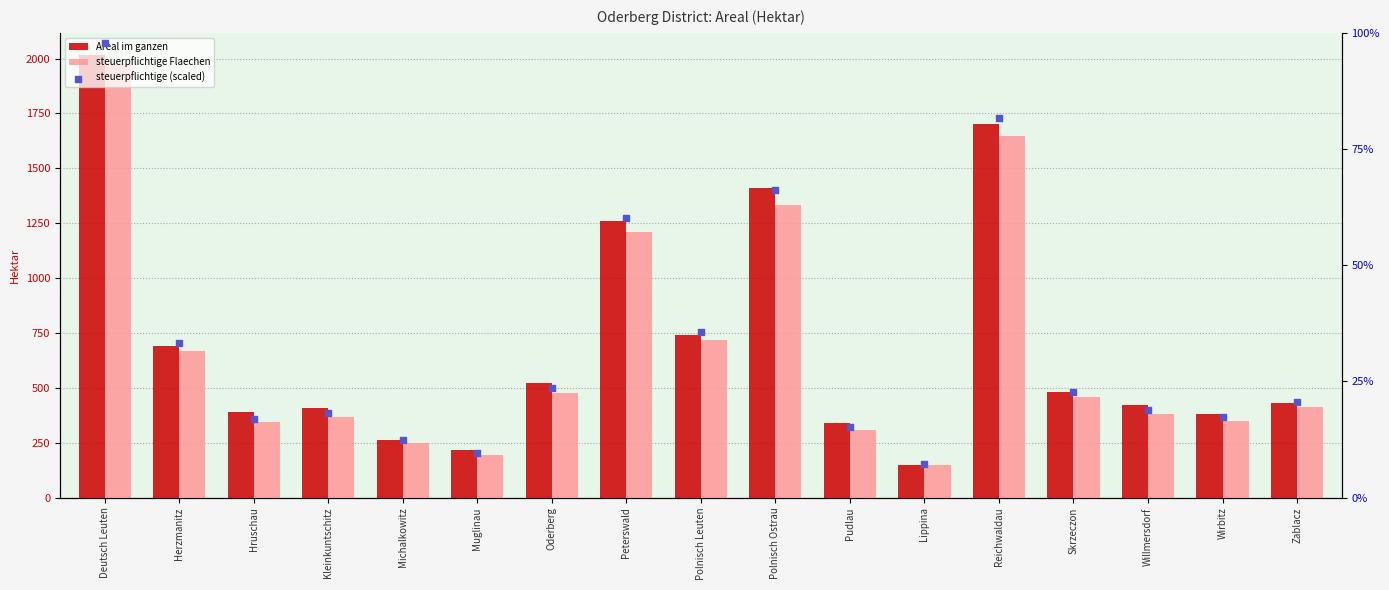

At which category is the sum across all series the highest?

Deutsch Leuten